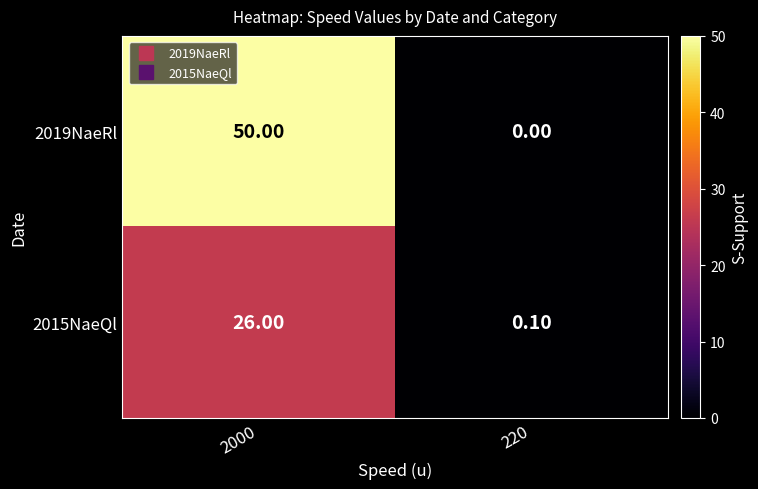

Is the value of 2015NaeQl at 220 greater than the value of 2019NaeRl at 220?

Yes